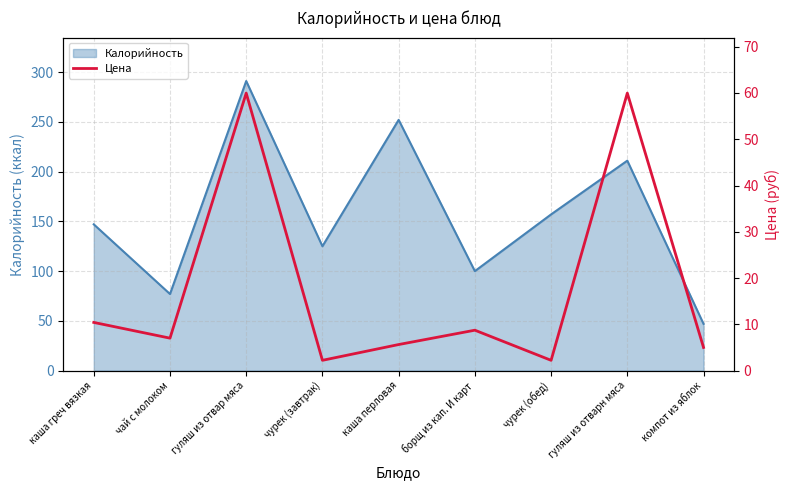

How many lines are shown in the chart?

1